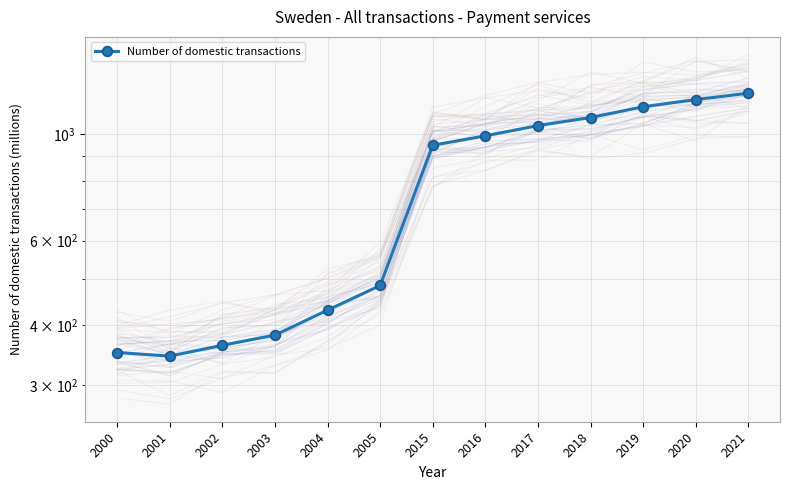

What is the ratio of the value at 2018 to the value at 2019?

0.9